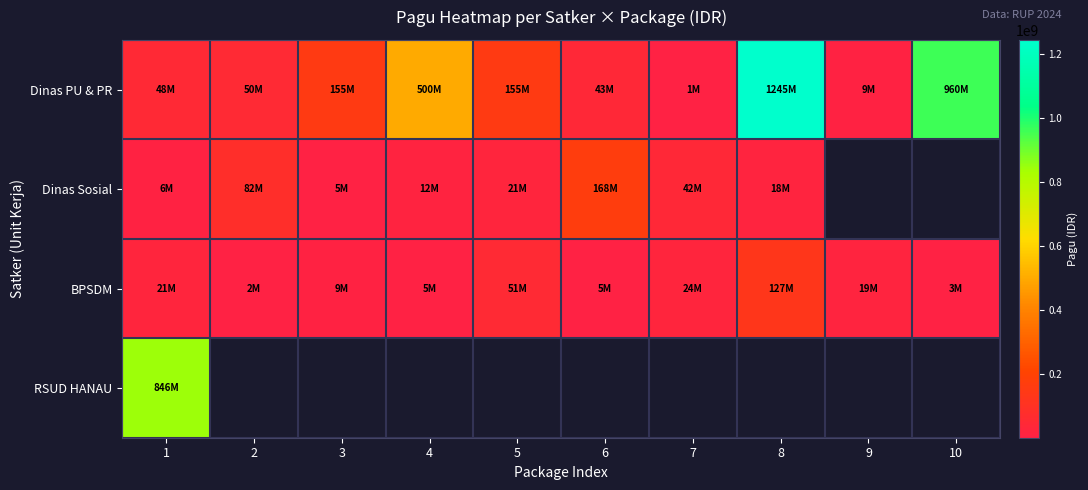

Where is Dinas PU & PR nearest to the value 622840000?

4